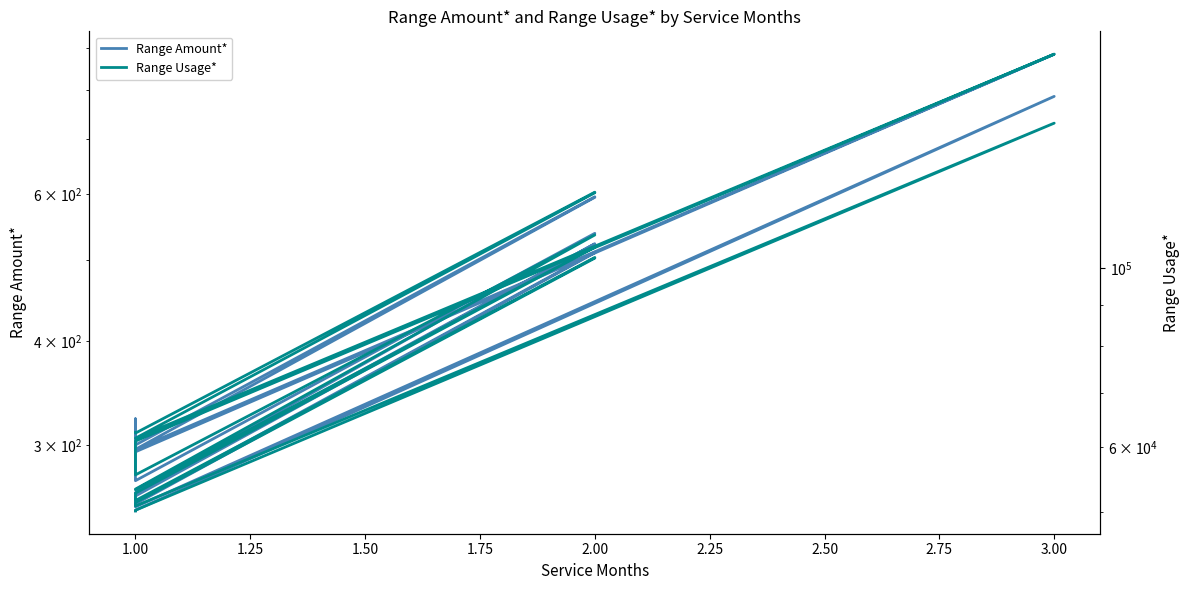

Reading left to right, transcribe all the data shown in this chart.

Range Amount*: 250.0	250.4	786.9	252.8	253.2	254.9	510.5	511.3	256.1	256.5	258.1	258.5	259.3	260.1	260.5	523.4	262.5	262.9	538.8	271.8	272.6	273.8	322.5	280.3	280.7	281.9	283.5	286.3	287.5	287.9	288.3	292.0	293.6	294.4	884.4	296.4	595.2	596.0	300.0	300.4
Range Usage*: 50100.0	50200.0	150900.0	50800.0	50900.0	51300.0	102800.0	103000.0	51600.0	51700.0	52100.0	52200.0	52400.0	52600.0	52700.0	106000.0	53200.0	53300.0	109800.0	55500.0	55700.0	56000.0	57500.0	57600.0	57700.0	58000.0	58400.0	59100.0	59400.0	59500.0	59600.0	60500.0	60900.0	61100.0	183600.0	61600.0	123800.0	124000.0	62500.0	62600.0